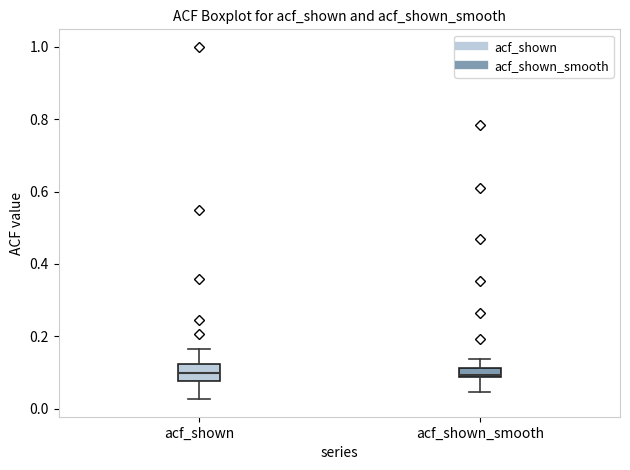

Where does the upper whisker of the box for acf_shown end on the y-axis? The values are not printed on the chart, so give them approximately, as read against the axis.

0.16